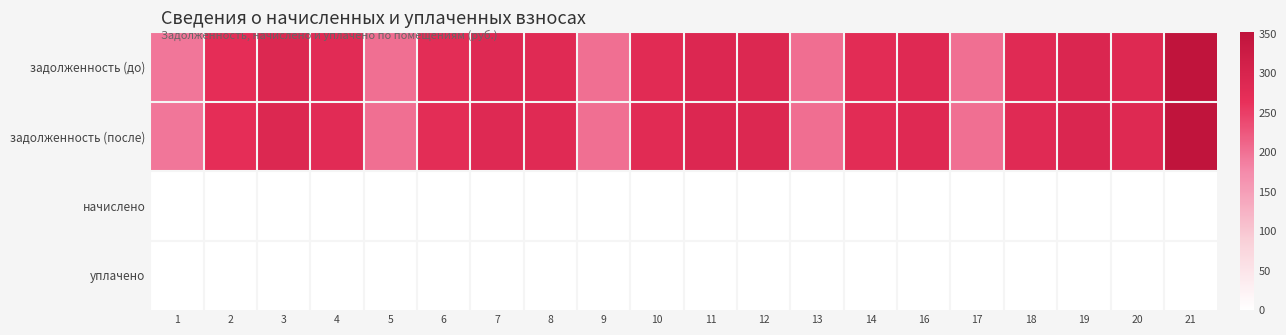

Which series has the largest total across all categories?

задолженность (до)